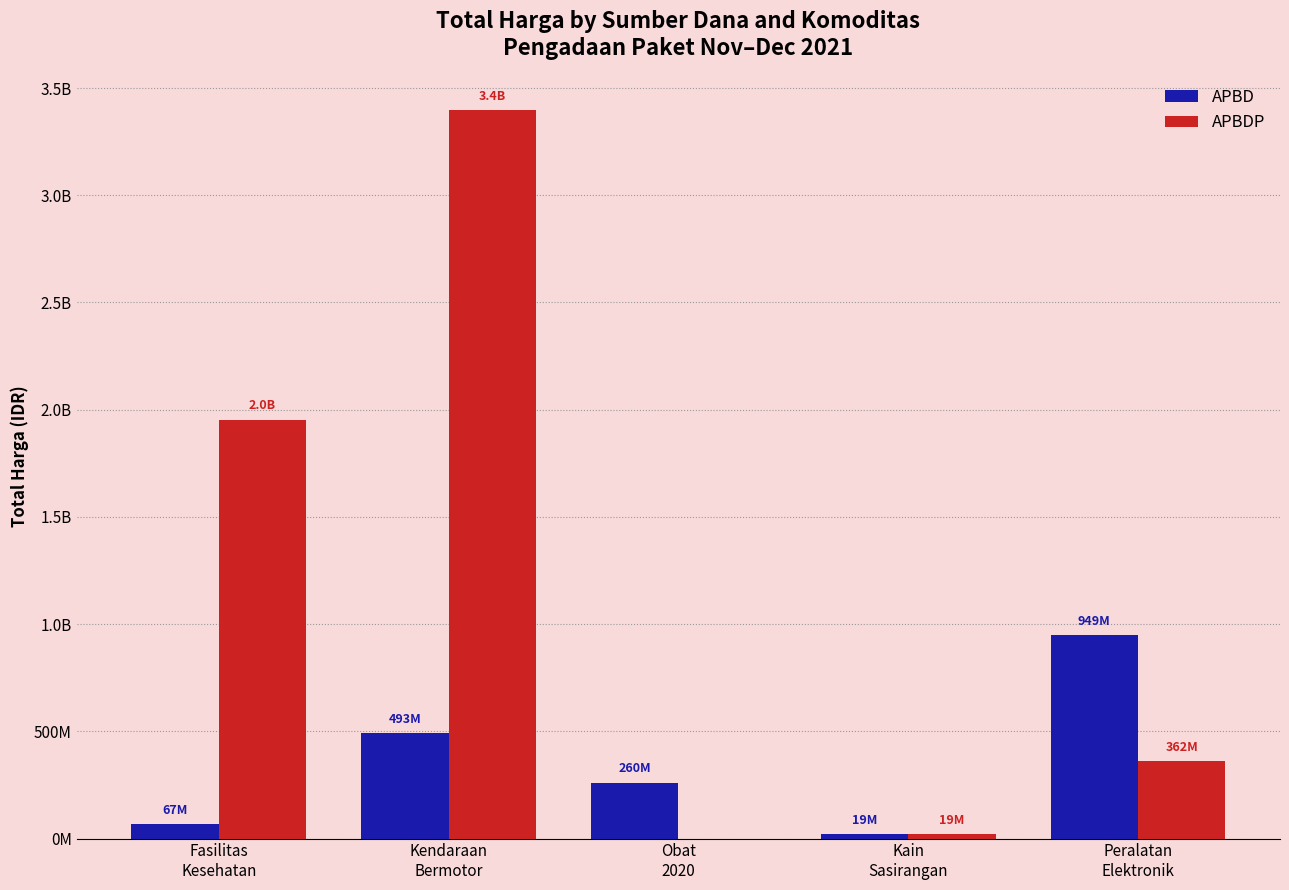

What are all the series names shown in the legend?

APBD, APBDP